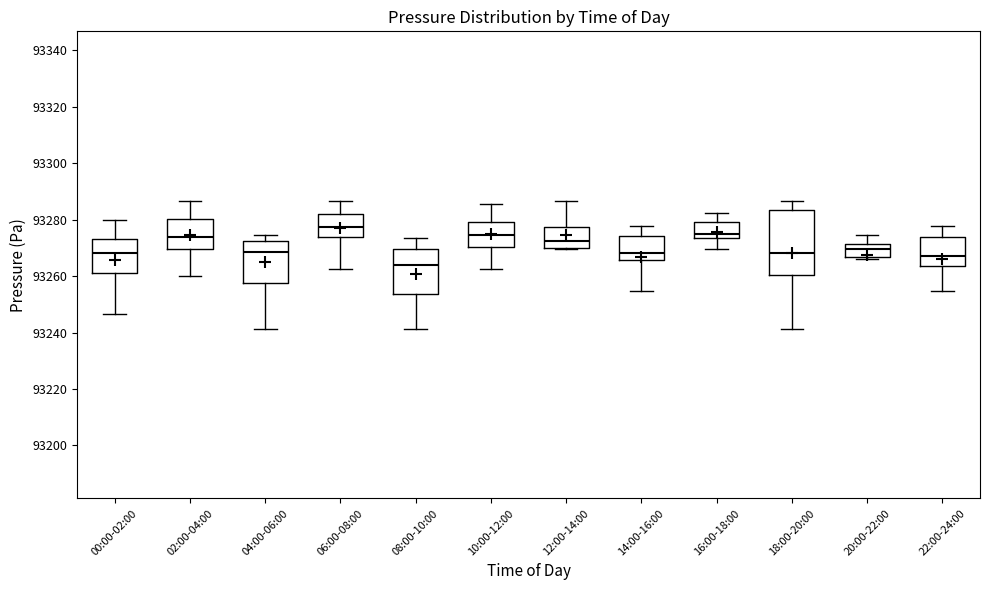

Which box is the tallest, from its lower edge to its upper edge?

18:00-20:00